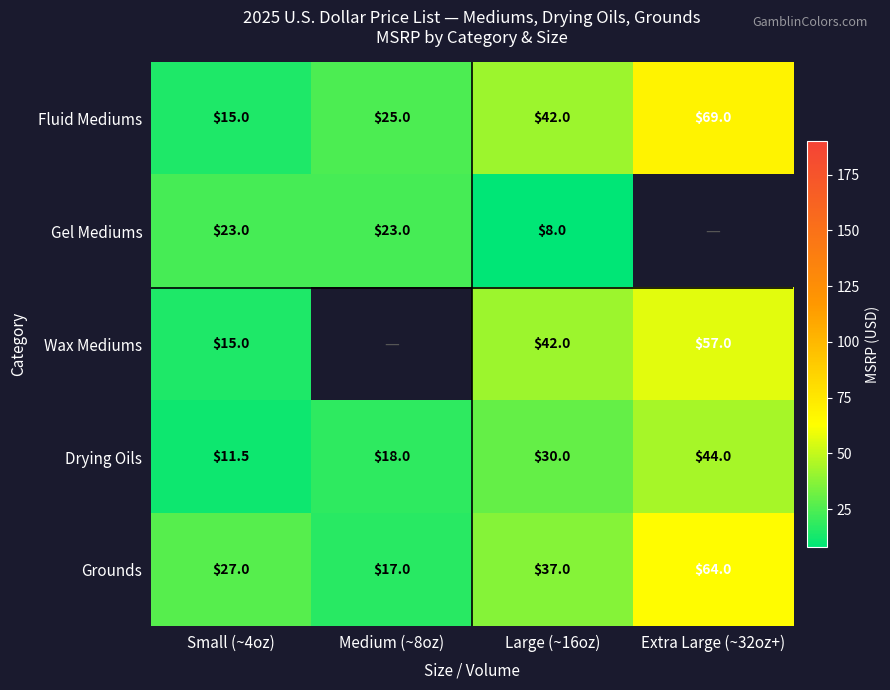

List the labels in order of Grounds value, smallest first.

Medium (~8oz), Small (~4oz), Large (~16oz), Extra Large (~32oz+)